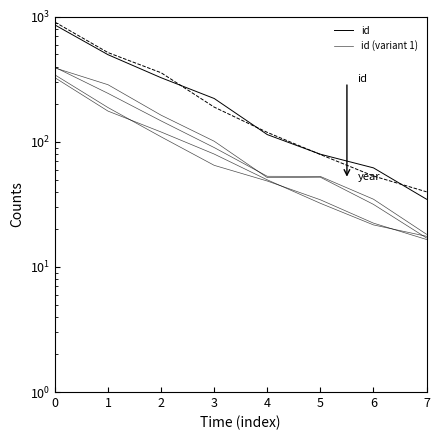

Where is the first local maximum for year (variant 1)?

5